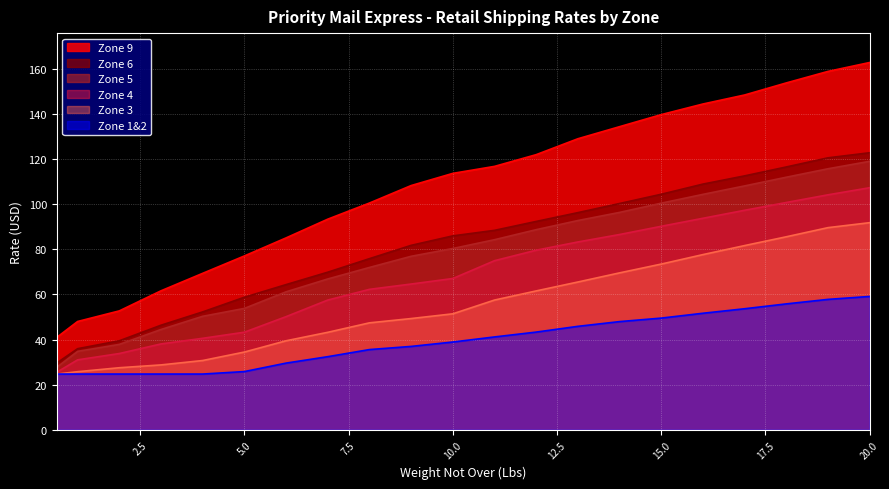

The Zone 1&2 series shows 57.2 at 11. True or false?

False